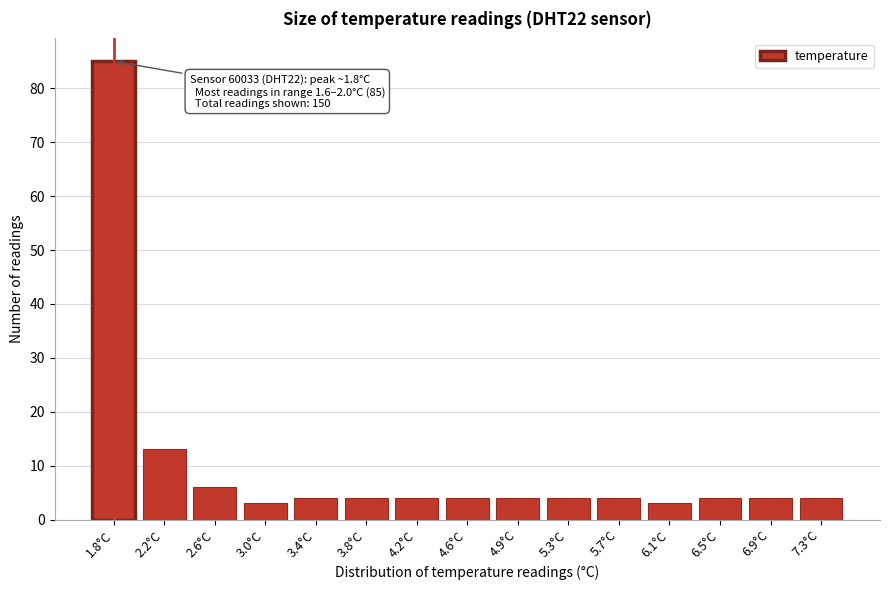

Reading left to right, transcribe all the data shown in this chart.

85	13	6	3	4	4	4	4	4	4	4	3	4	4	4